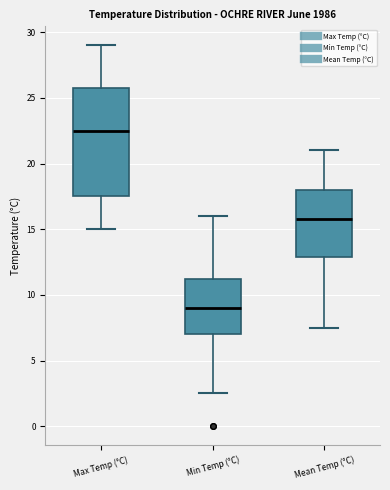

Which box has the lowest median line?

Min Temp (°C)